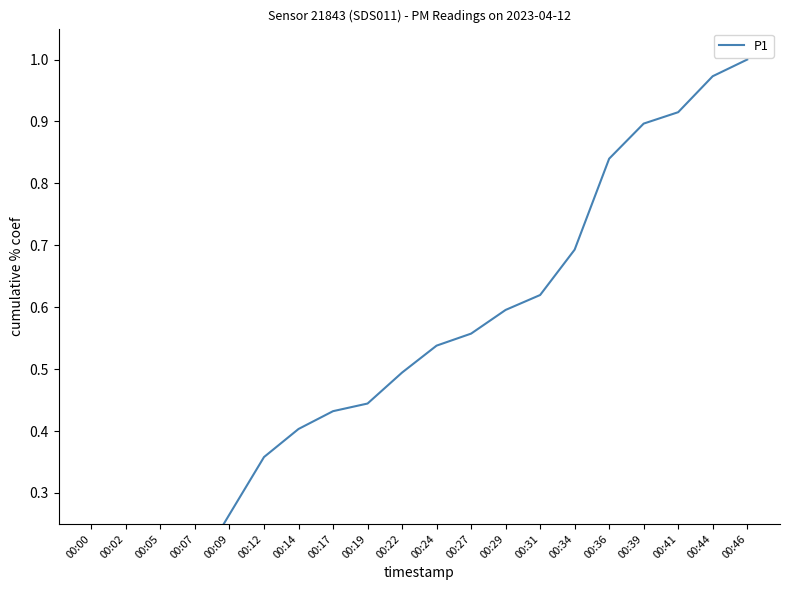

List the labels in order of value, smallest first.

00:00, 00:02, 00:05, 00:07, 00:09, 00:12, 00:14, 00:17, 00:19, 00:22, 00:24, 00:27, 00:29, 00:31, 00:34, 00:36, 00:39, 00:41, 00:44, 00:46